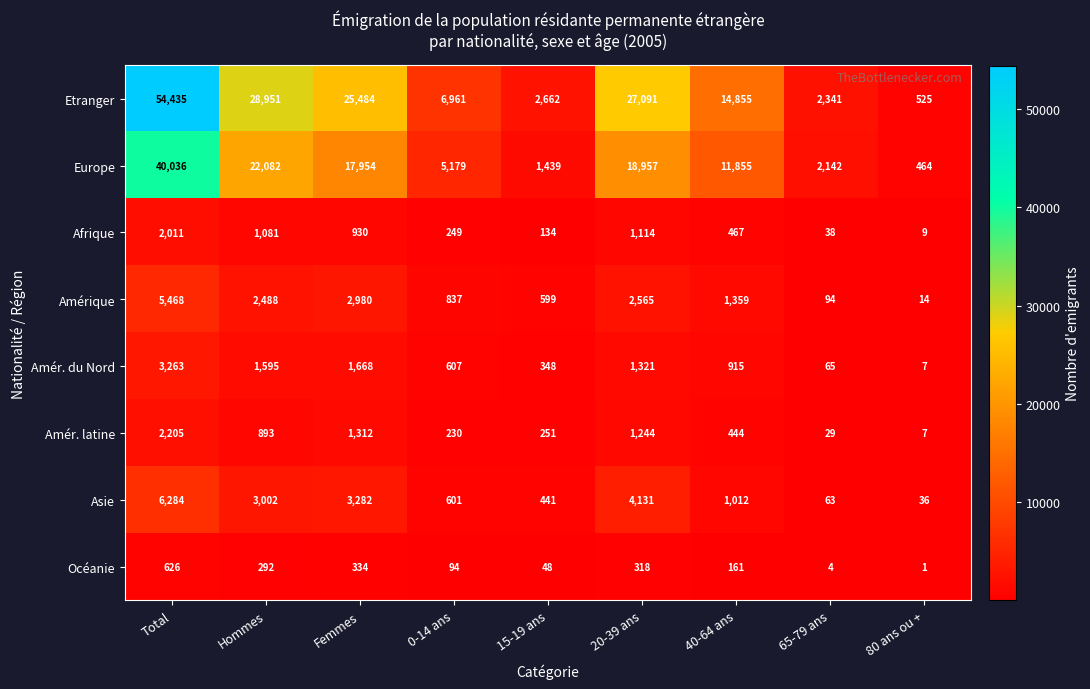

Count the number of categories in the chart.

9